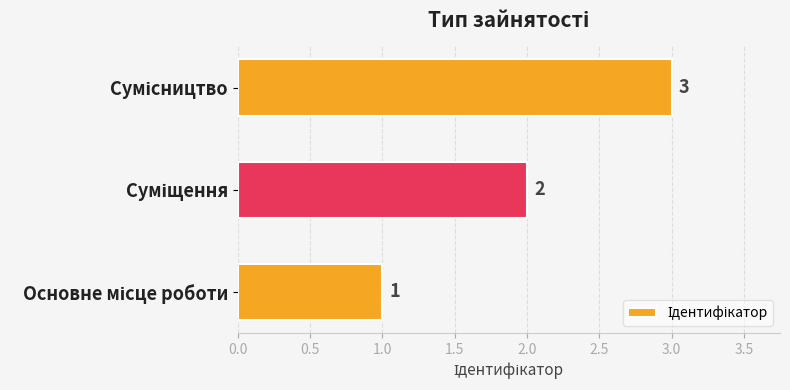

Does the chart contain any negative values?

No